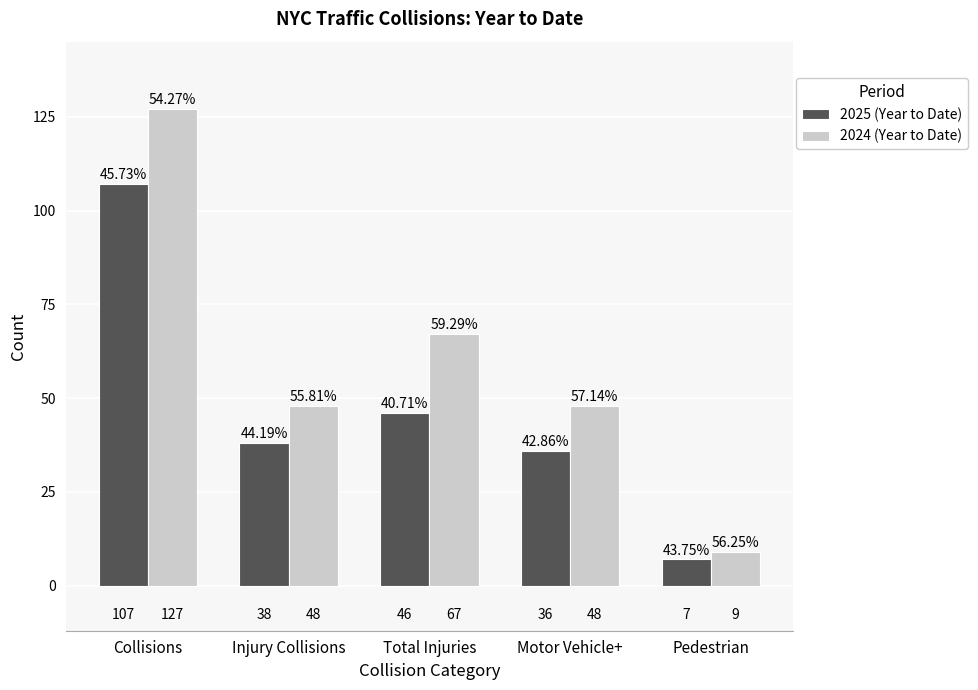

Reading left to right, transcribe all the data shown in this chart.

2025 (Year to Date): 107	38	46	36	7
2024 (Year to Date): 127	48	67	48	9